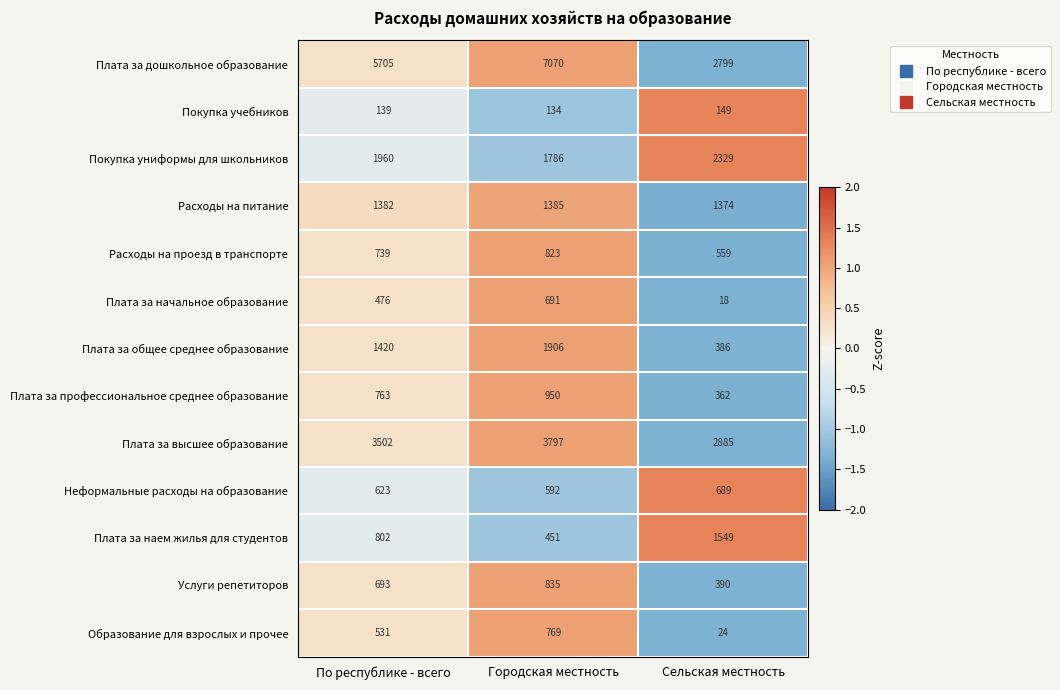

Between По республике - всего and Городская местность, which series saw the biggest shift?

Плата за дошкольное образование